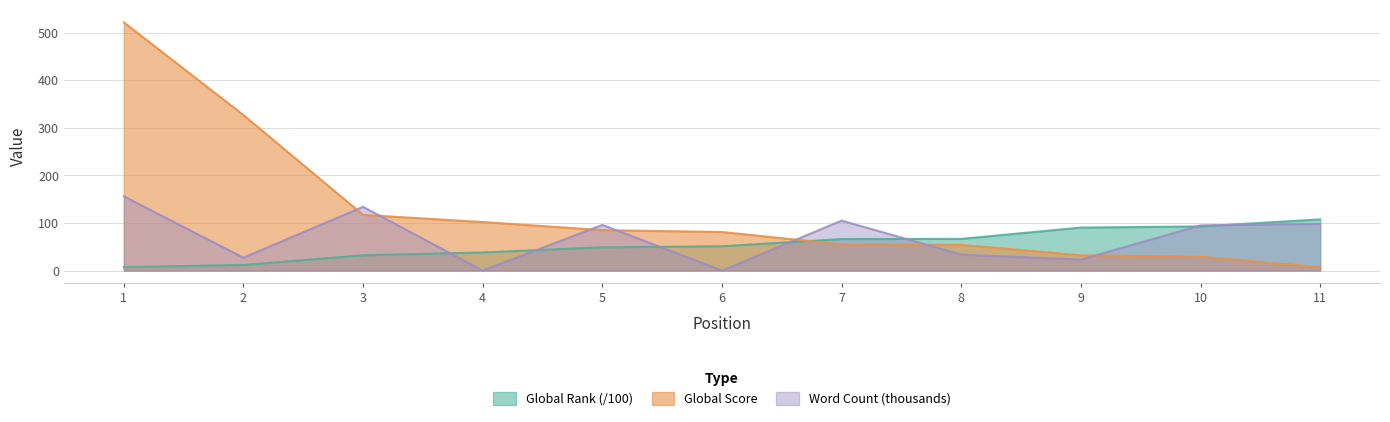

What is the sum of all Global Score values?

1411.0